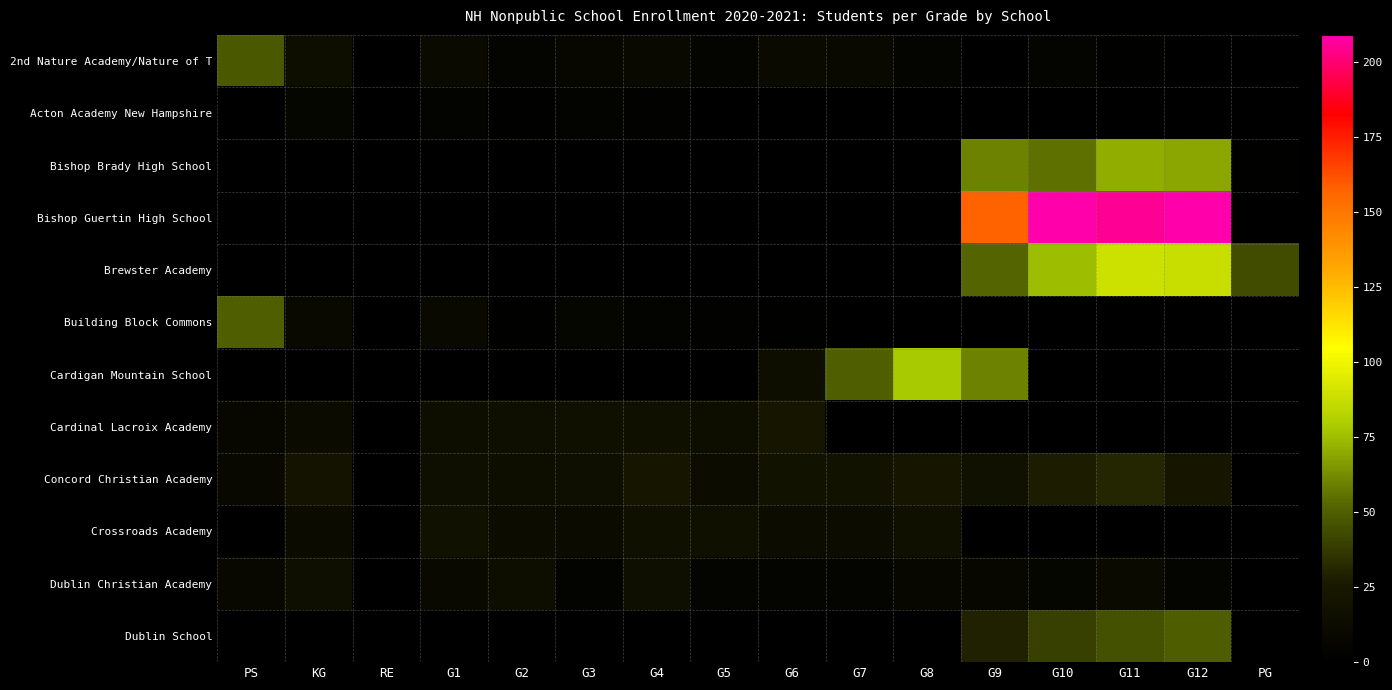

List the series in order of their peak value, lowest first.

Acton Academy New Hampshire, Dublin Christian Academy, Crossroads Academy, Cardinal Lacroix Academy, Concord Christian Academy, 2nd Nature Academy/Nature of T, Dublin School, Building Block Commons, Bishop Brady High School, Cardigan Mountain School, Brewster Academy, Bishop Guertin High School